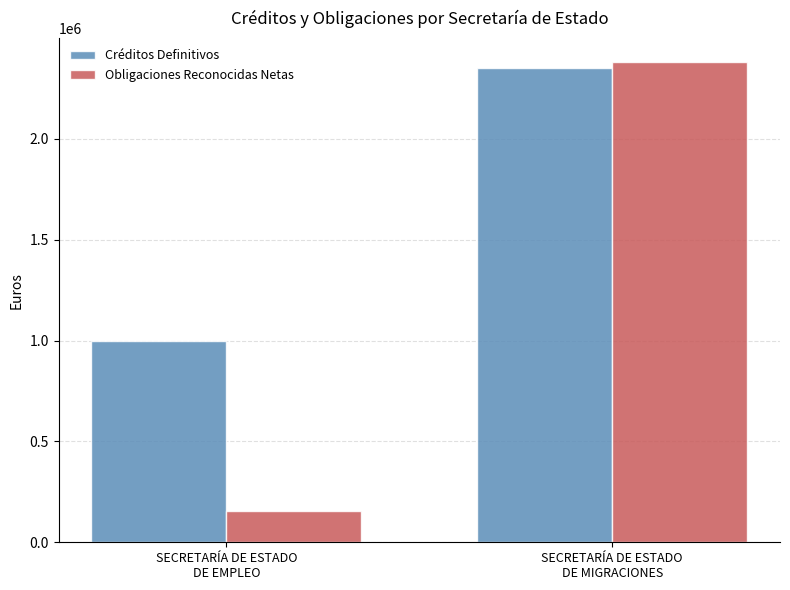

Are the bars horizontal?

No